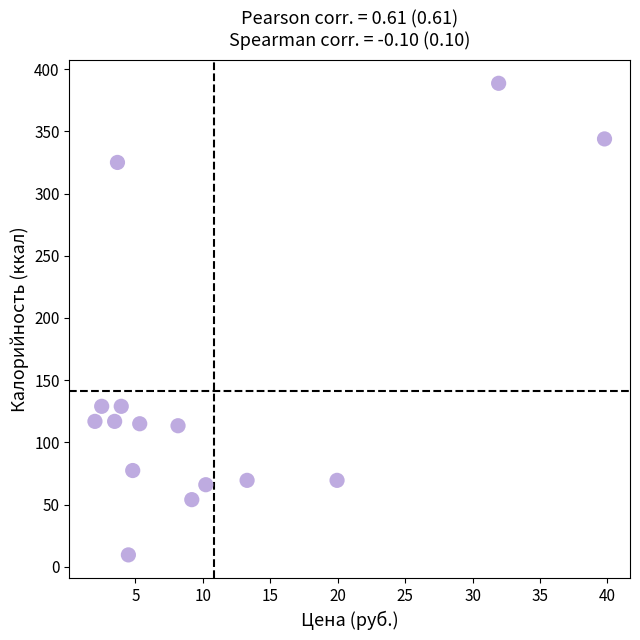

What is the range of Y values (max minus min)?

379.0